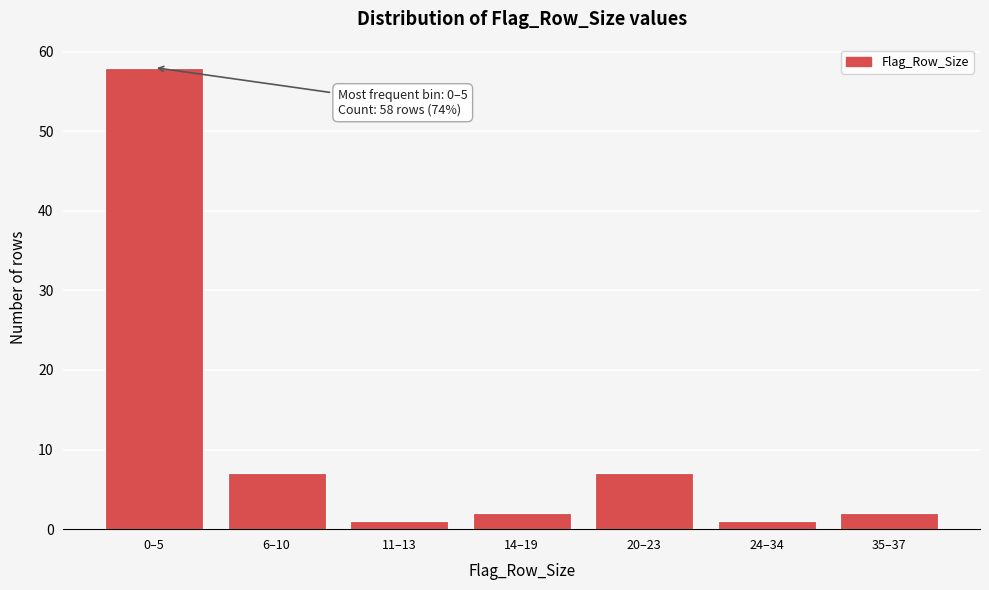

Reading left to right, transcribe all the data shown in this chart.

58	7	1	2	7	1	2